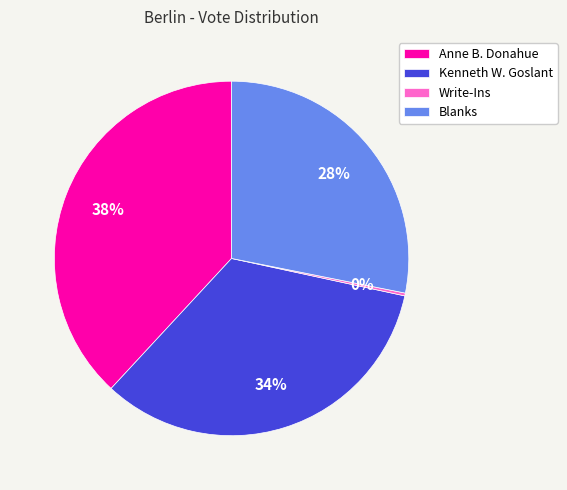

Does Anne B. Donahue represent more than half of the total?

No